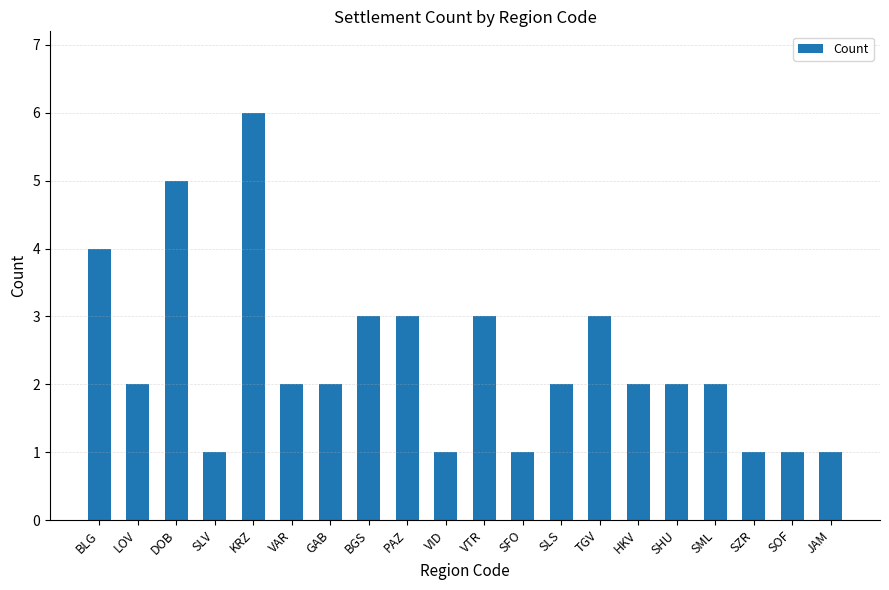

How many bars are there in total?

20